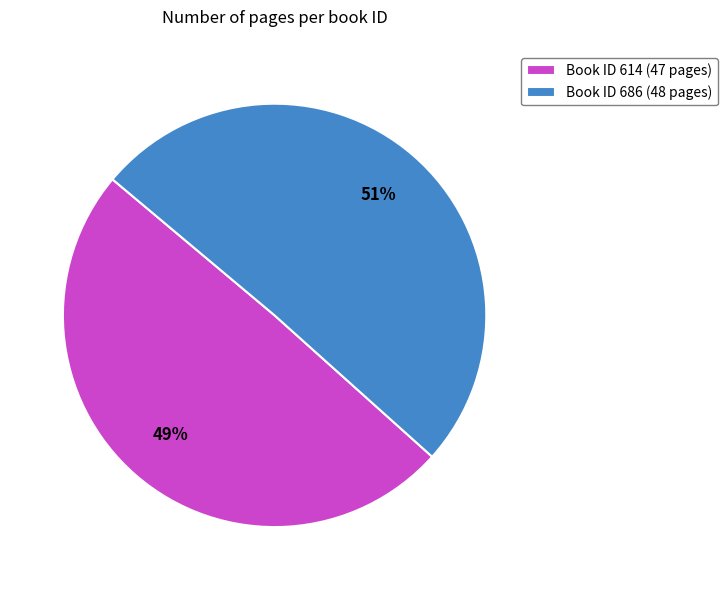

How many slices are in this pie chart?

2